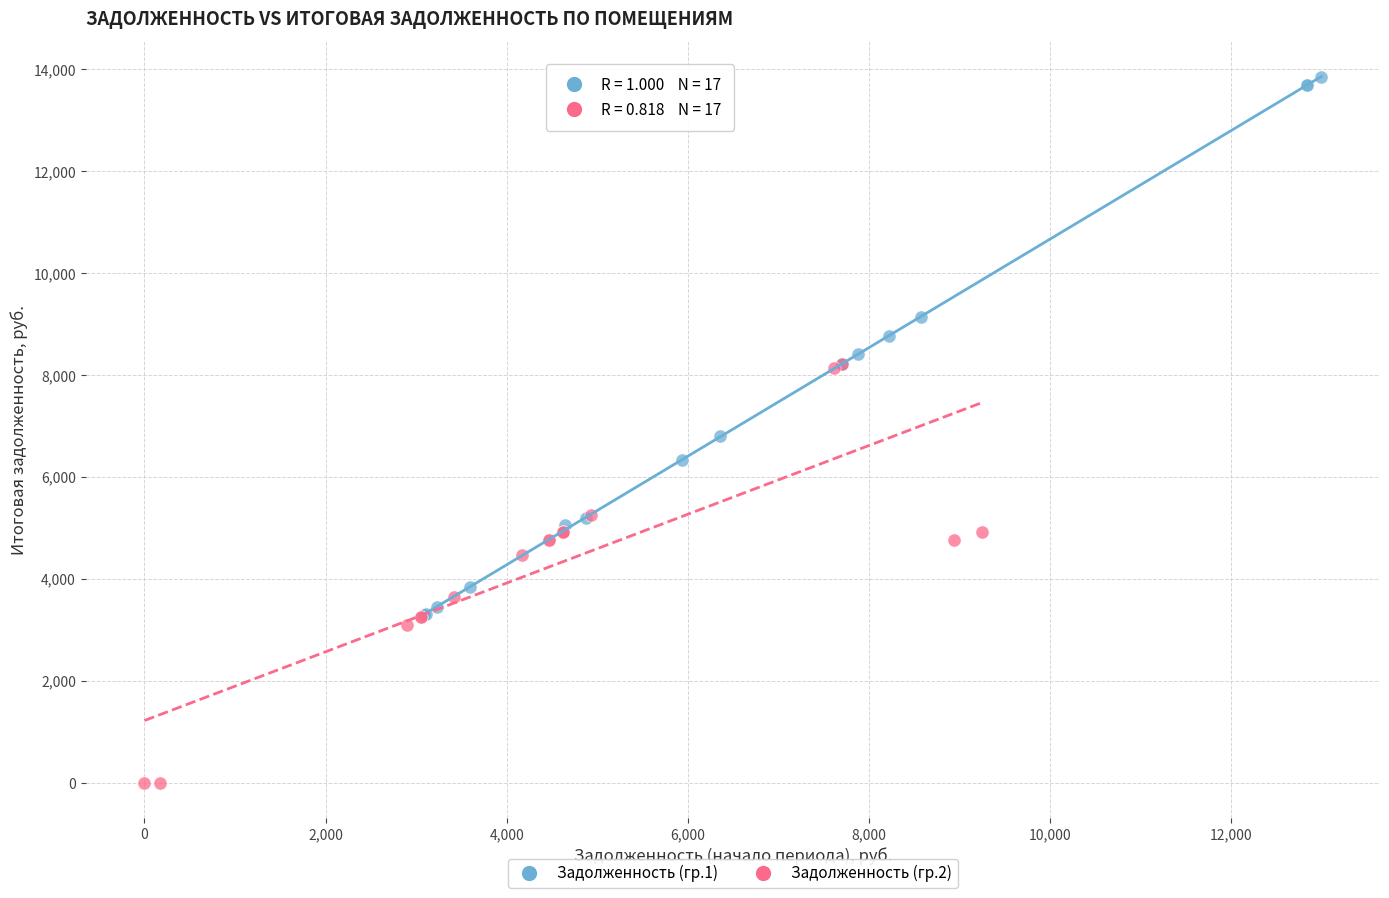

Which series contains the lowest Y value?

Задолженность (гр.2)